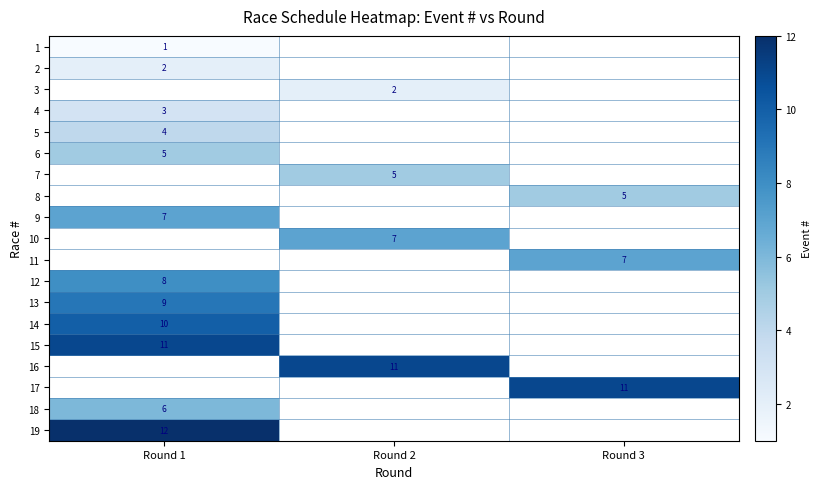

At which category does the chart reach its peak across all series?

Round 1